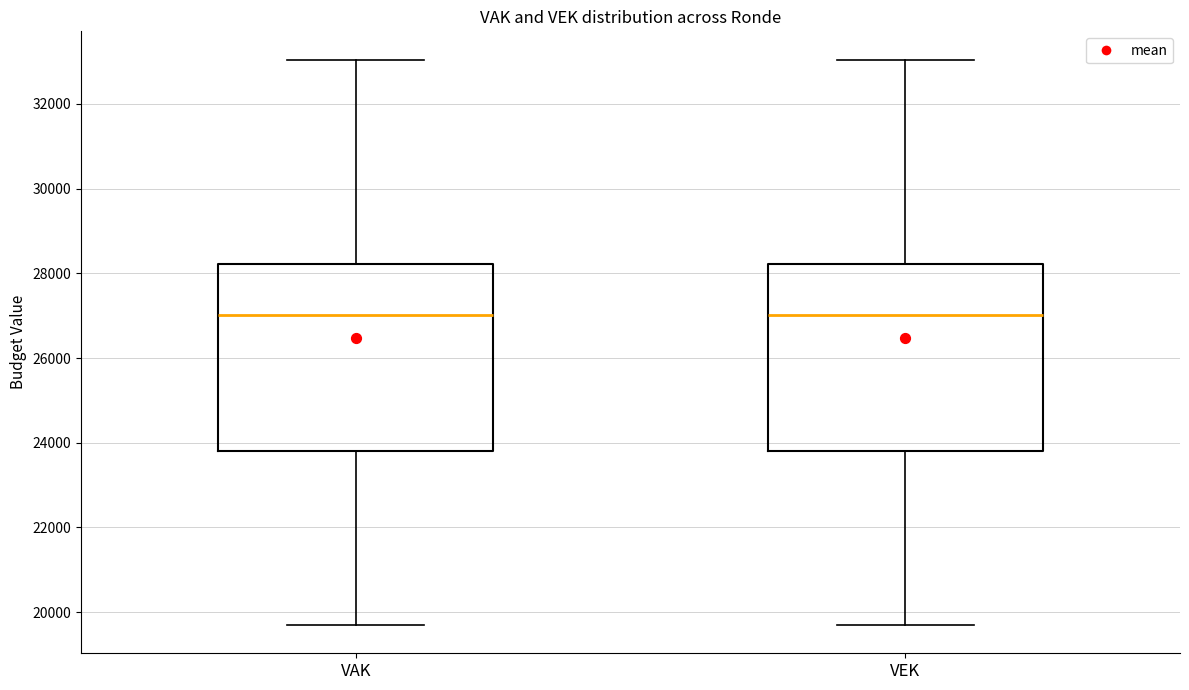

Where does the median line of the box for VAK sit on the y-axis? The values are not printed on the chart, so give them approximately, as read against the axis.

27000